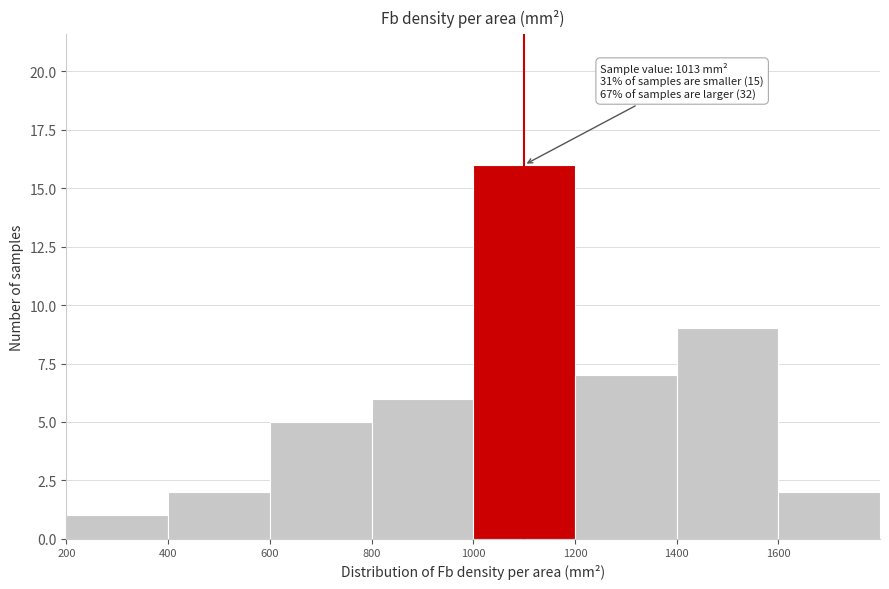

Over which range of the x-axis is the bar tallest?

1000 to 1200